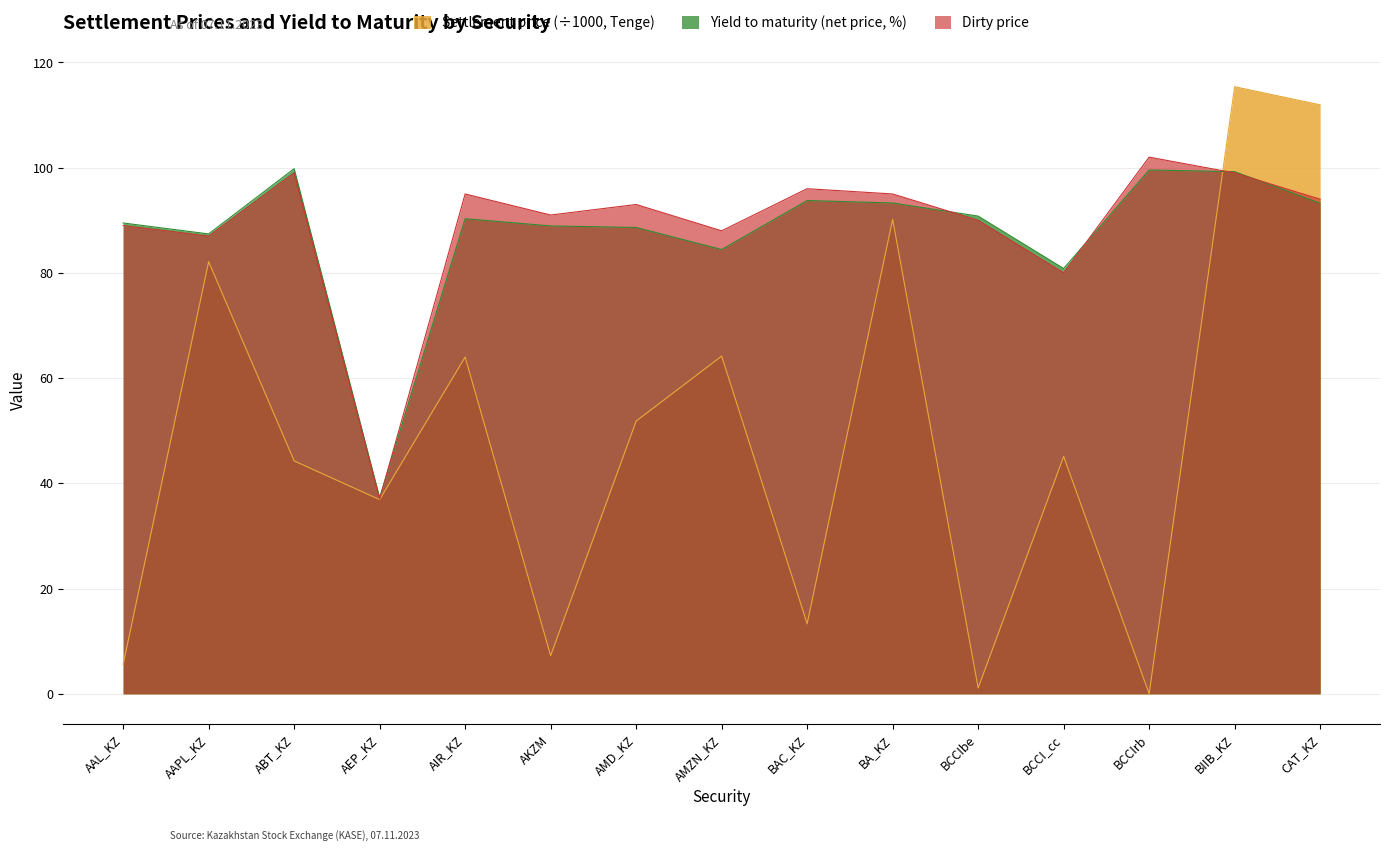

What is the label of the 9th point from the left?

BAC_KZ